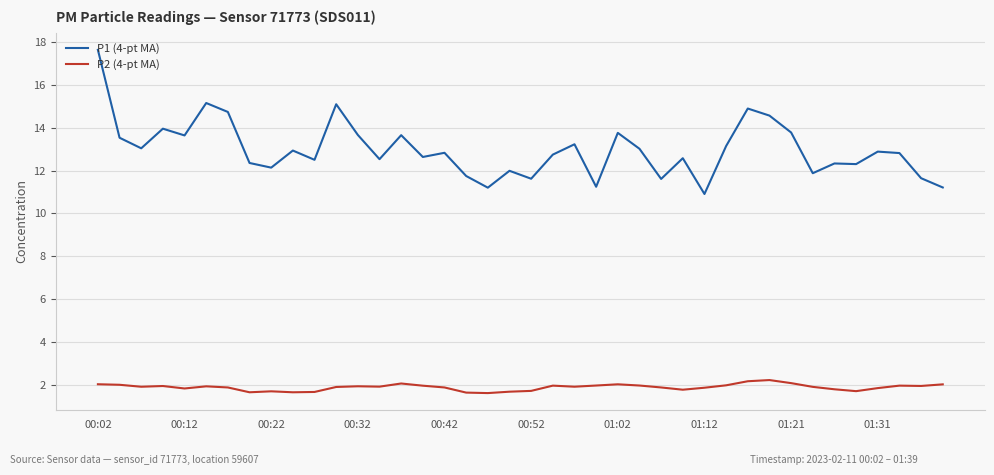

Which series has the largest total across all categories?

P1 (4-pt MA)